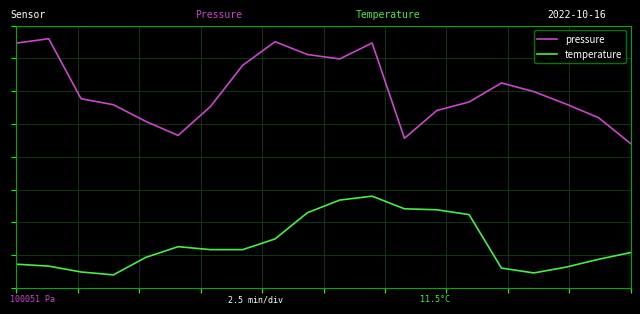

True or false: pressure and temperature intersect in this chart.

False